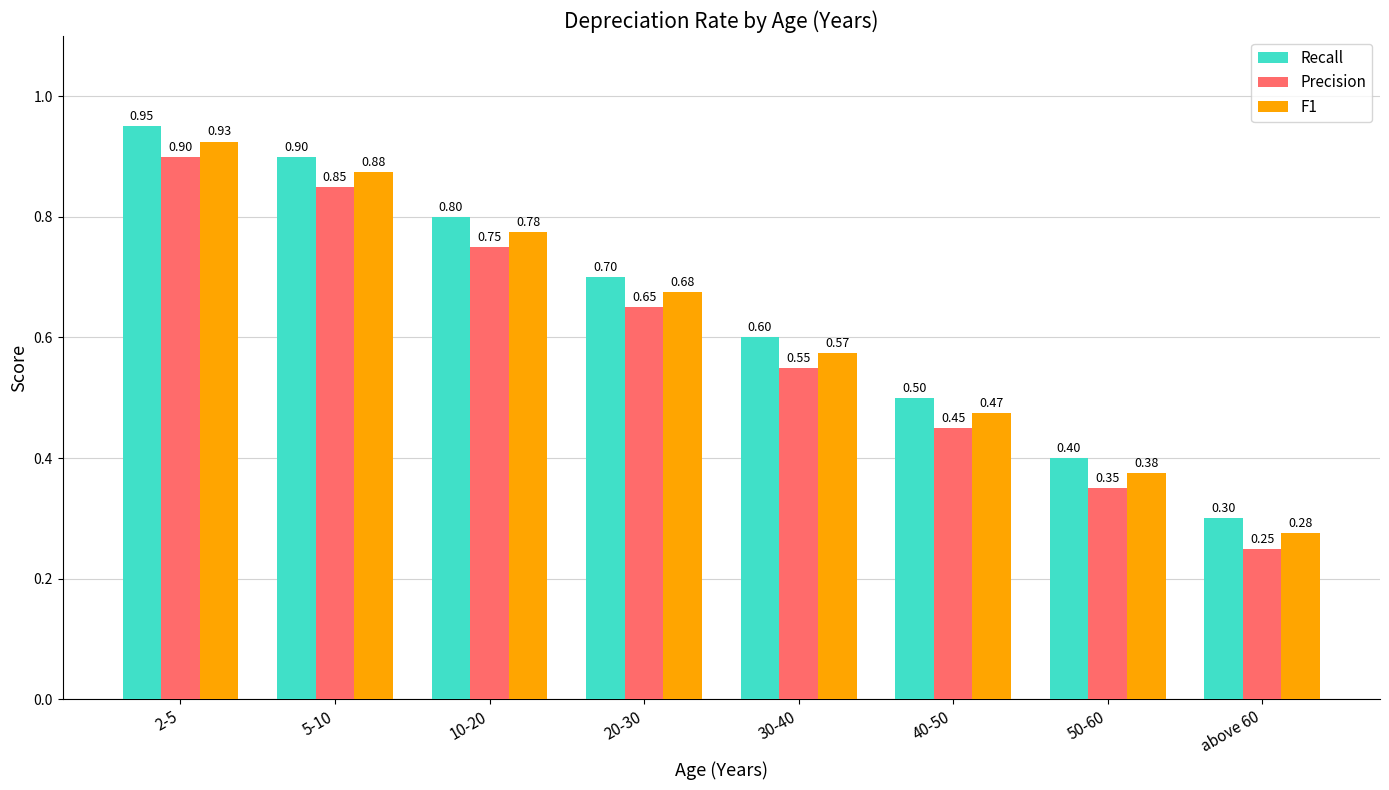

Rank the series by their maximum value, from lowest to highest.

Precision, F1, Recall